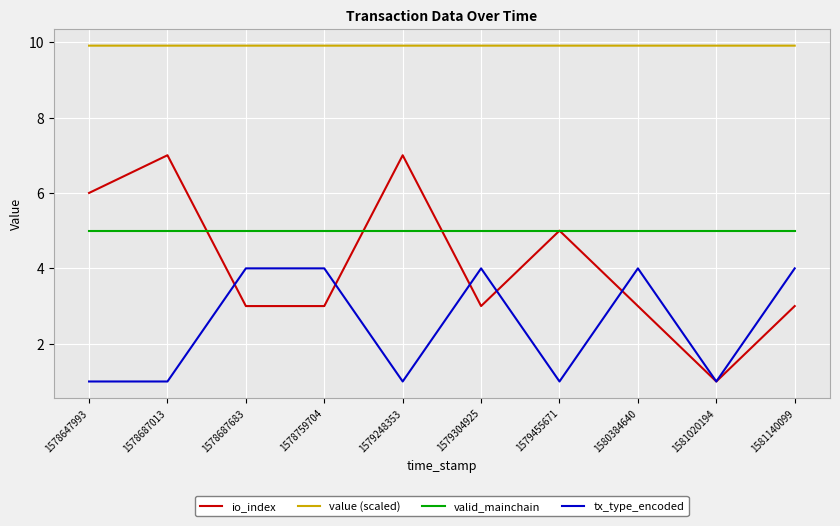

Which series has the largest total across all categories?

value (scaled)